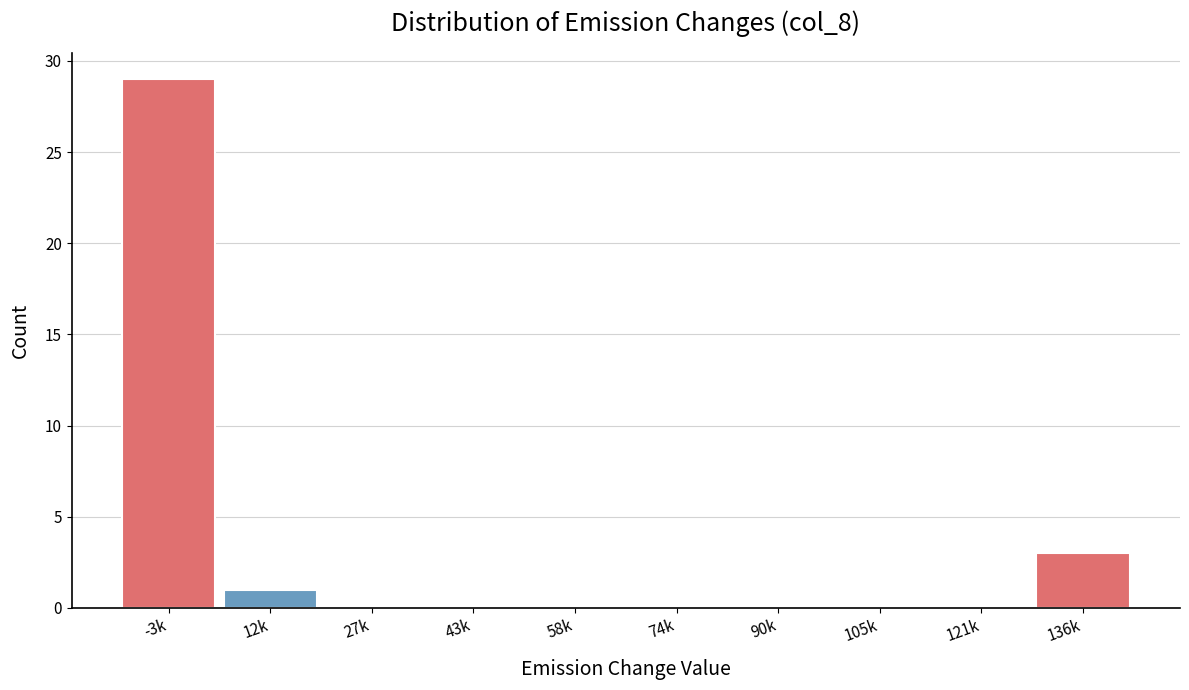

Reading left to right, transcribe all the data shown in this chart.

-3k=29	12k=1	27k=0	43k=0	58k=0	74k=0	90k=0	105k=0	121k=0	136k=3